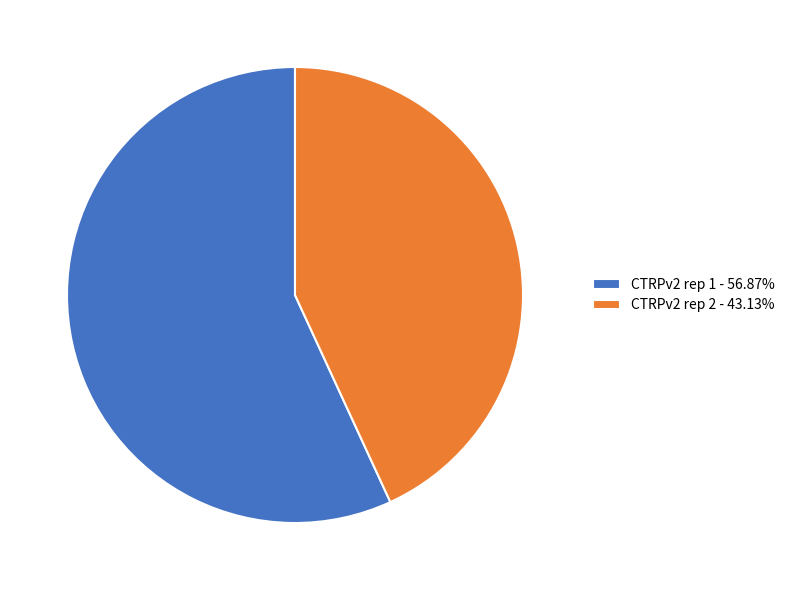

What is the smallest slice in the pie chart?

CTRPv2 rep 2